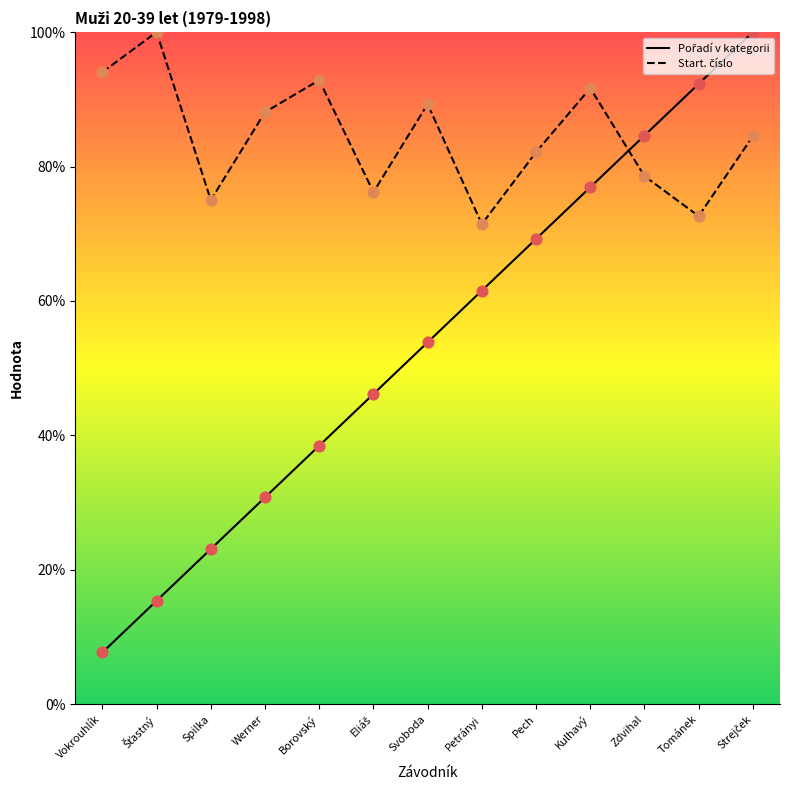

Which series reaches the minimum Y coordinate?

Pořadí v kategorii